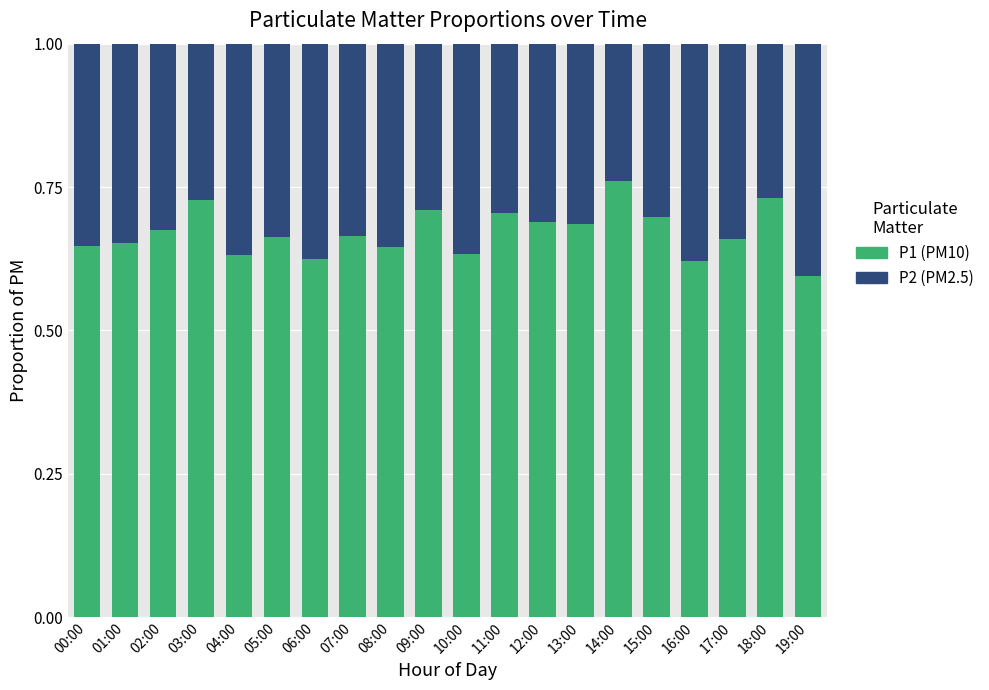

At which label does P1 (PM10) reach its minimum?

19:00